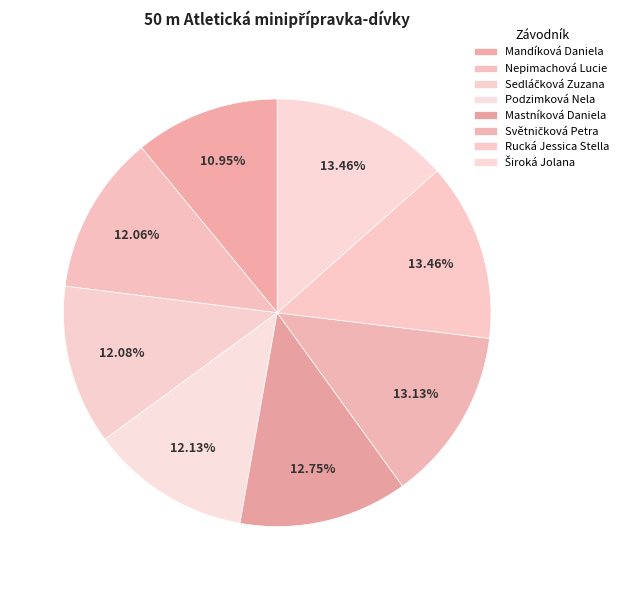

How many slices are in this pie chart?

8